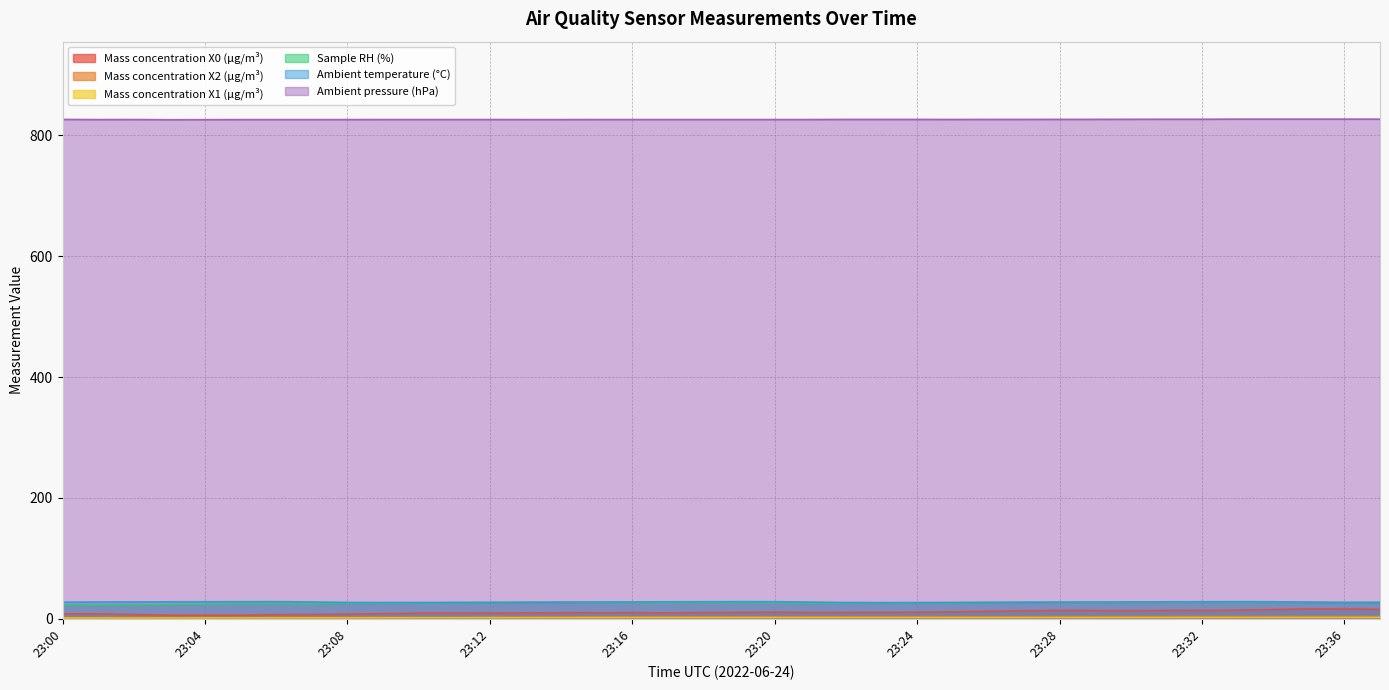

What is the average value of the Ambient pressure (hPa) series?

826.1